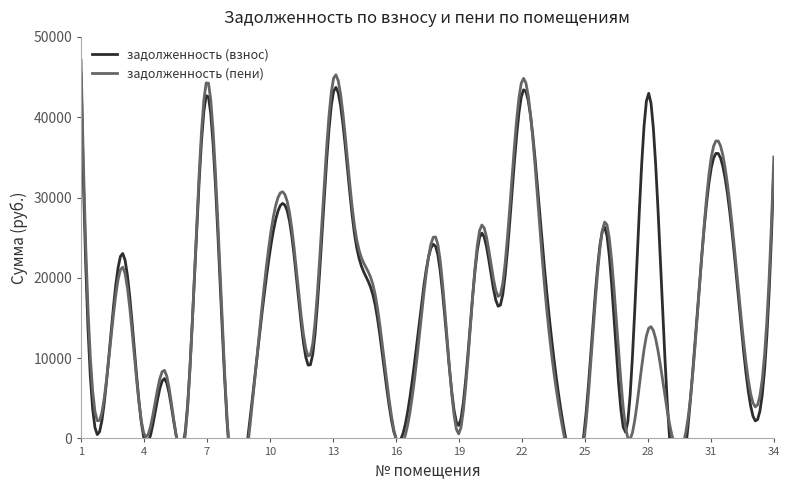

Which series has the largest total across all categories?

задолженность (взнос)